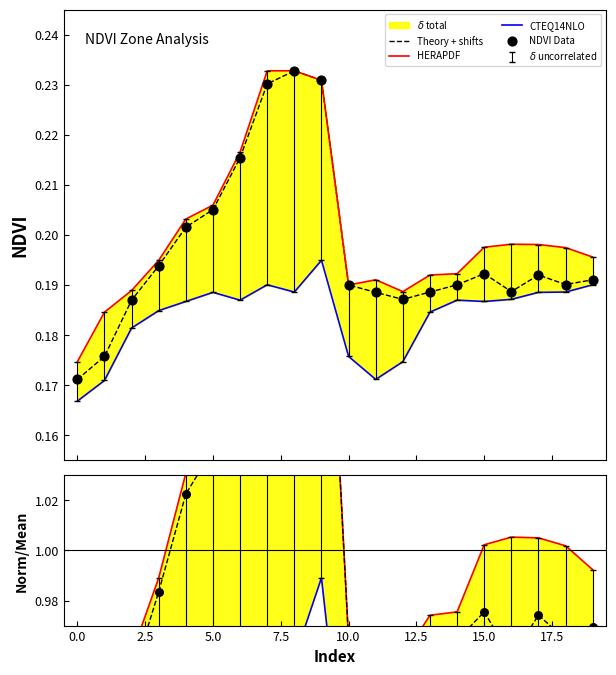

At which category is the sum across all series the highest?

8